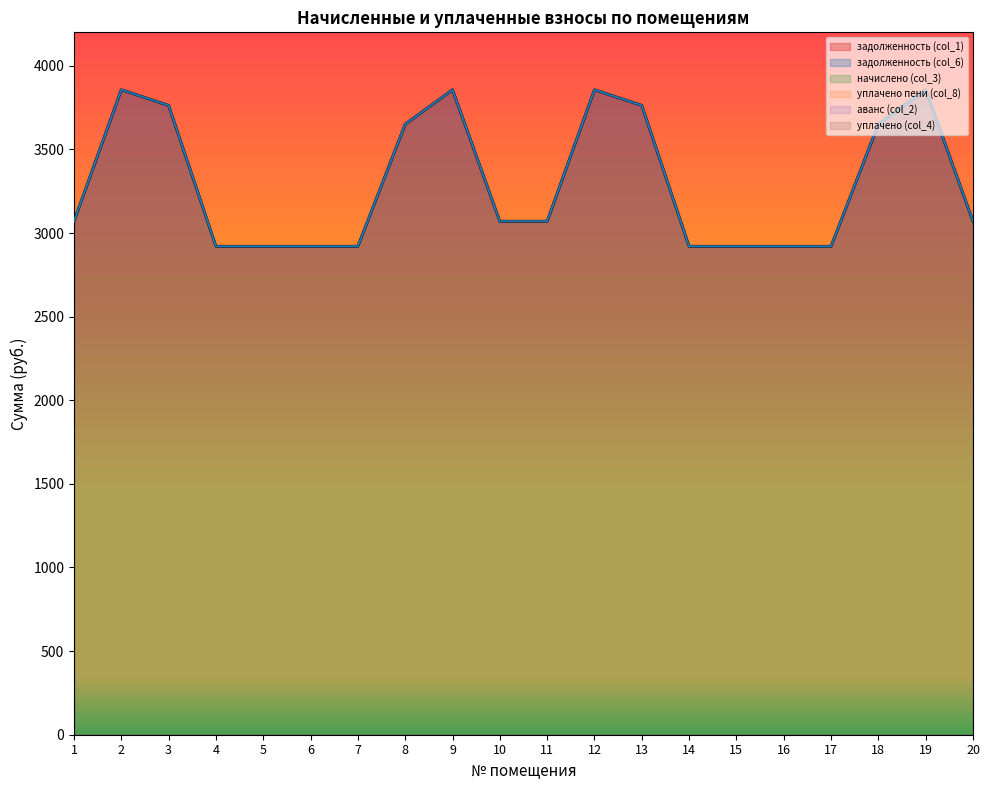

What are all the series names shown in the legend?

задолженность (col_1), задолженность (col_6), начислено (col_3), уплачено пени (col_8), аванс (col_2), уплачено (col_4)